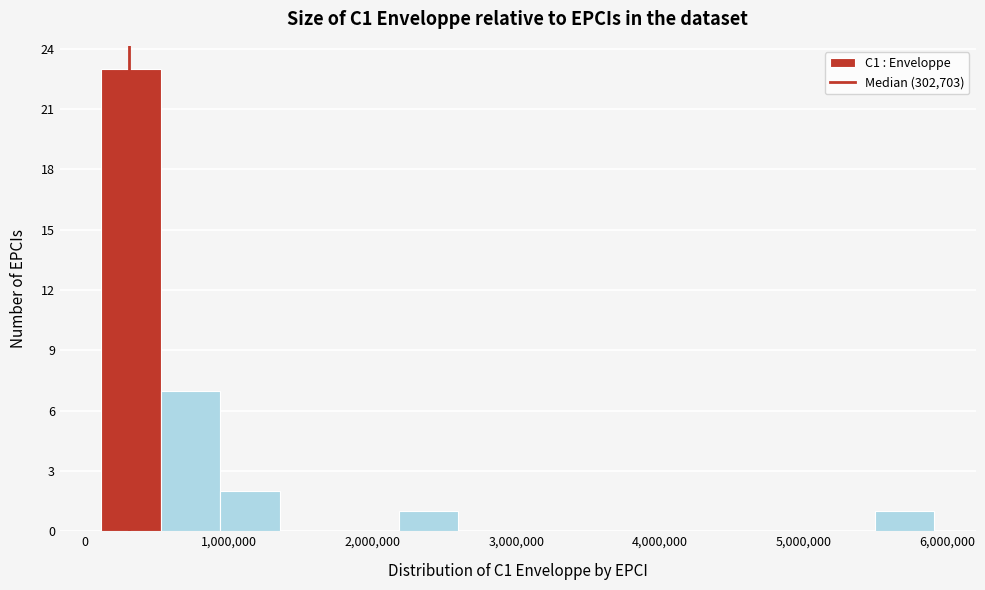

How tall is the bar that spans 2200000 to 2600000 on the x-axis? Neither the bar edges nor the heights are printed on the chart, so give them approximately, as read against the axes.

1